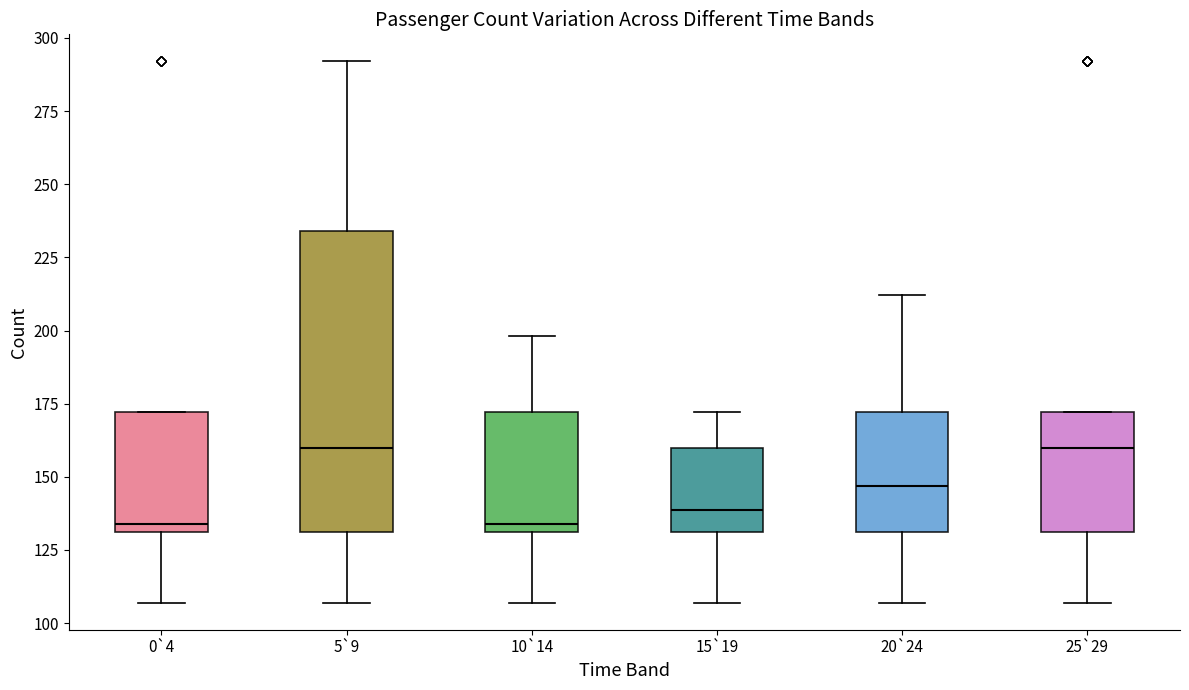

Reading left to right, read every box against the y-axis: the position of its median line, the range the box covers, and the ends of its whiskers. The values are not printed on the chart, so give them approximately, as read against the axis.

0`4: median 135, box 130 to 170, whiskers 105 to 170
5`9: median 160, box 130 to 235, whiskers 105 to 290
10`14: median 135, box 130 to 170, whiskers 105 to 200
15`19: median 140, box 130 to 160, whiskers 105 to 170
20`24: median 145, box 130 to 170, whiskers 105 to 210
25`29: median 160, box 130 to 170, whiskers 105 to 170